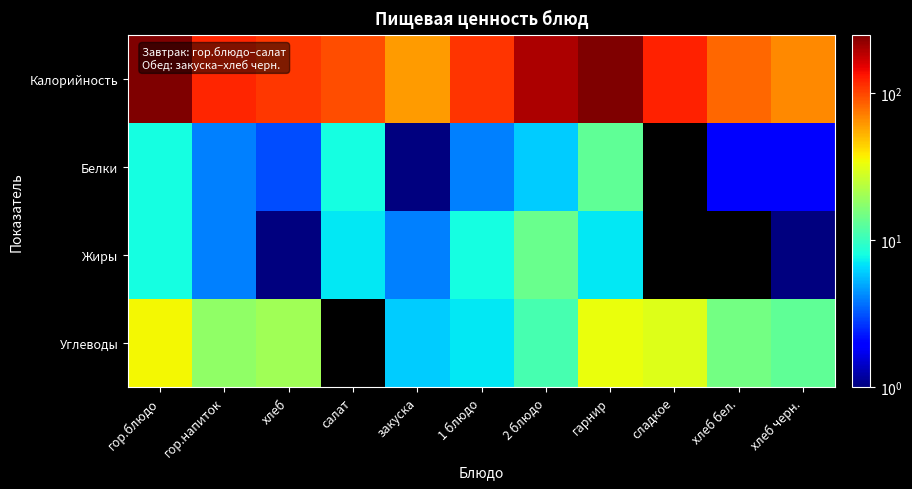

What is the maximum value shown in the chart?

247